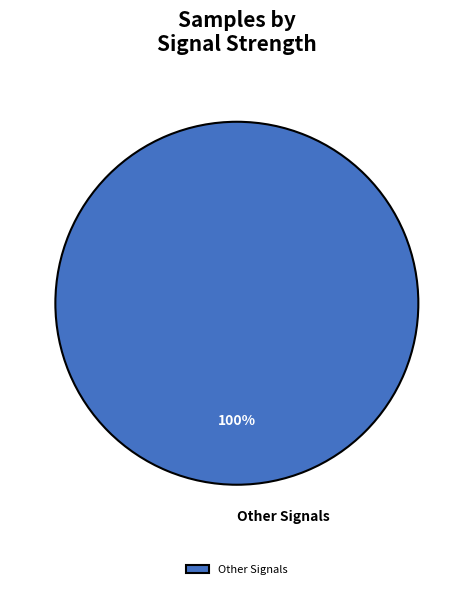

The Other Signals slice represents 100% of the pie. True or false?

True